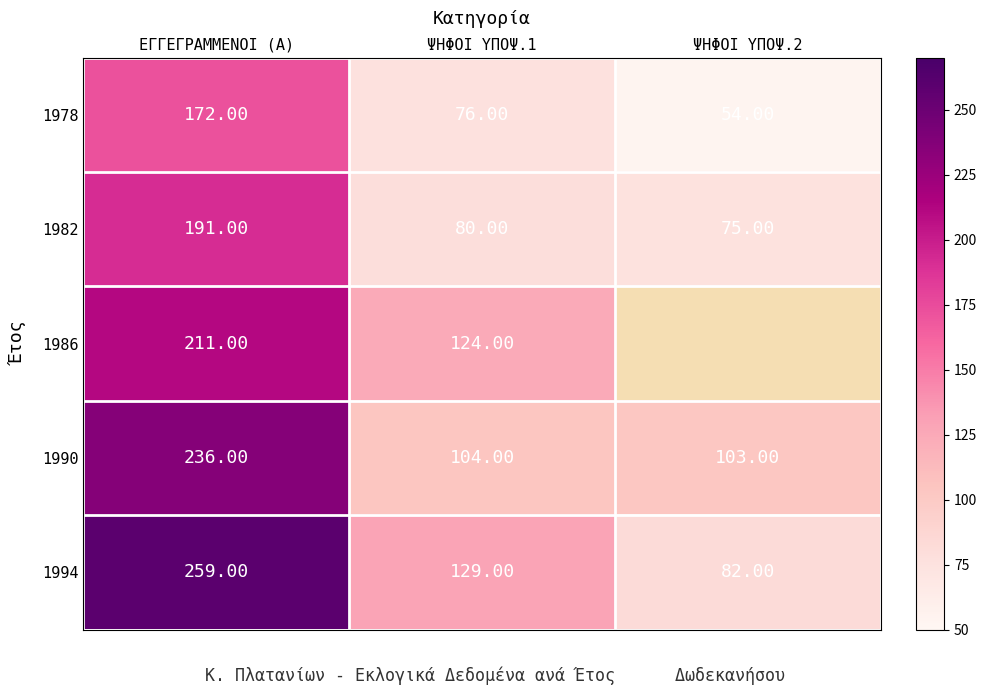

Which label corresponds to the largest value in the chart?

ΕΓΓΕΓΡΑΜΜΕΝΟΙ (Α)